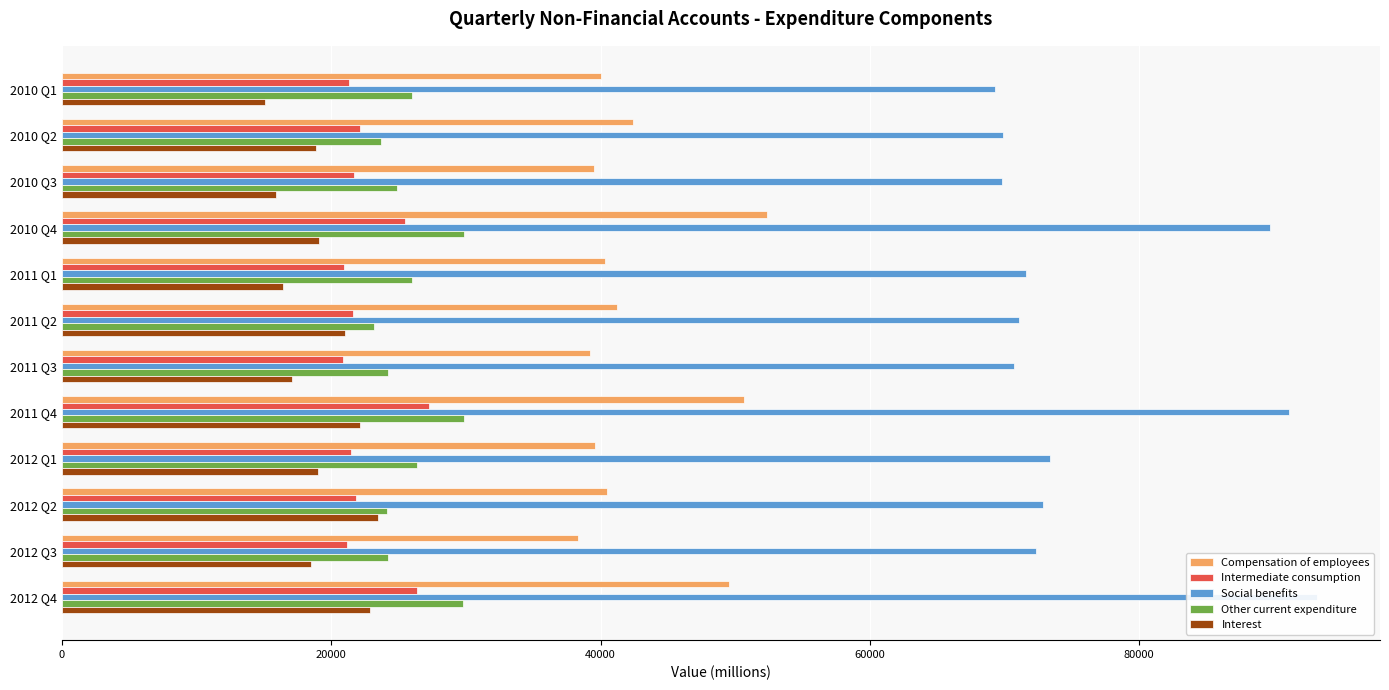

What is the total value across all series at 2010 Q3?

171740